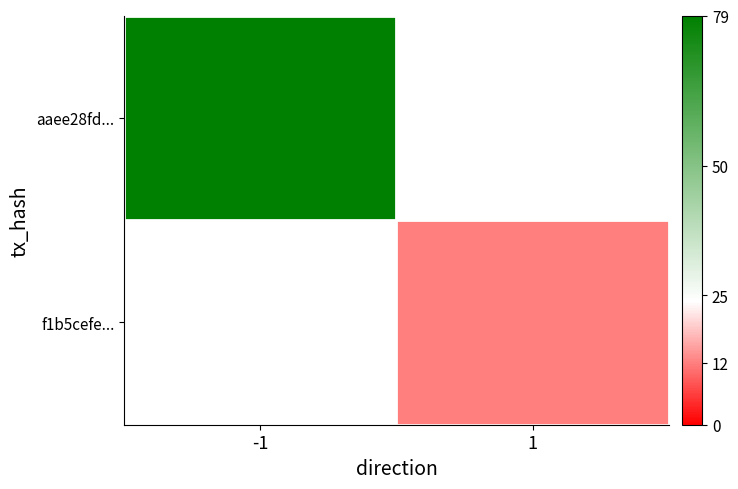

List the series in order of their peak value, highest first.

aaee28fd..., f1b5cefe...